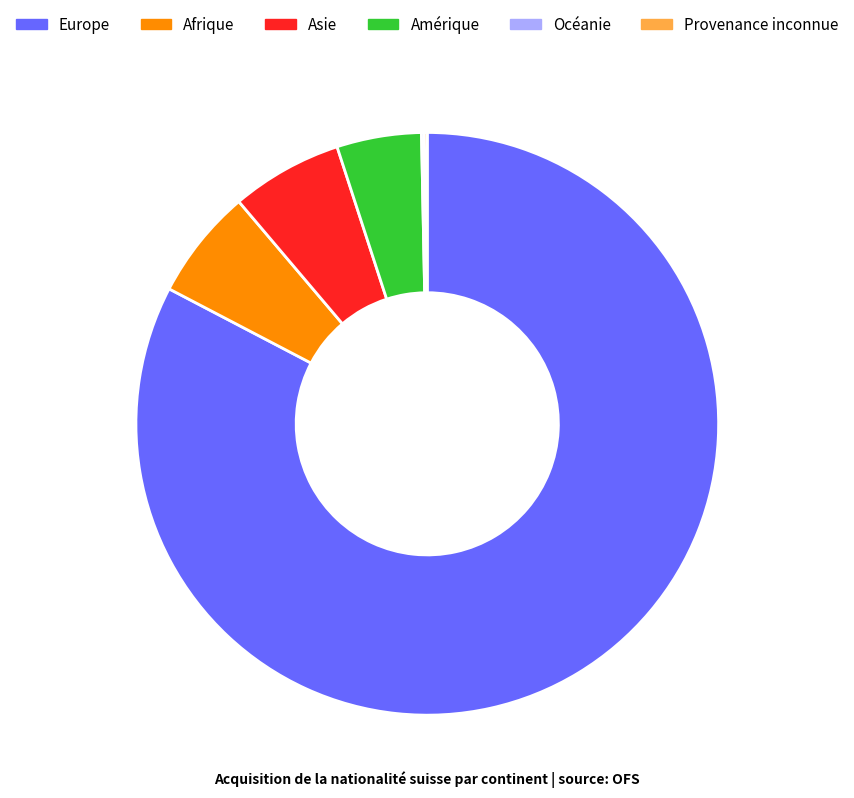

What is the largest slice in the pie chart?

Europe